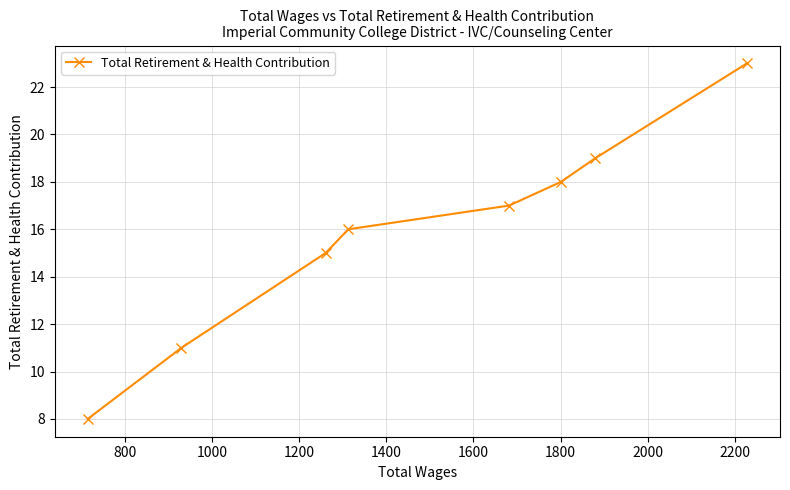

What is the value of the 4th point from the left?

16